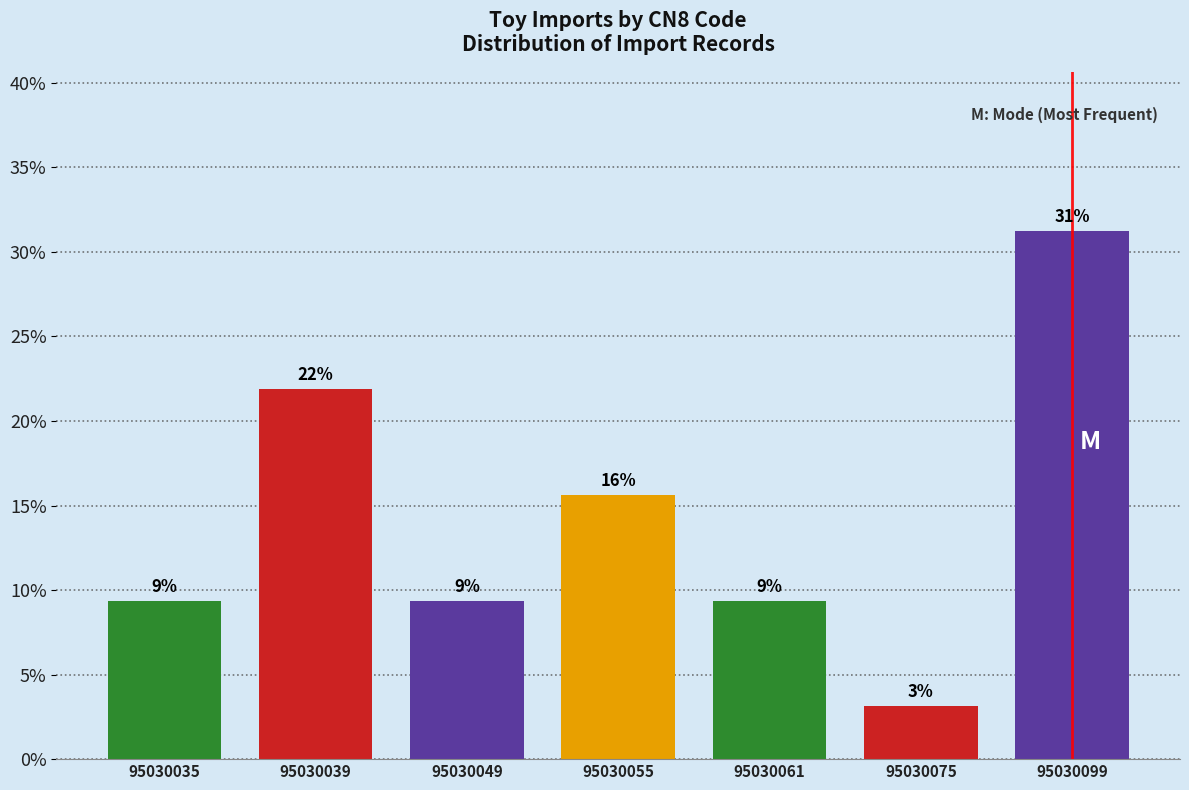

How many bars are there in total?

7